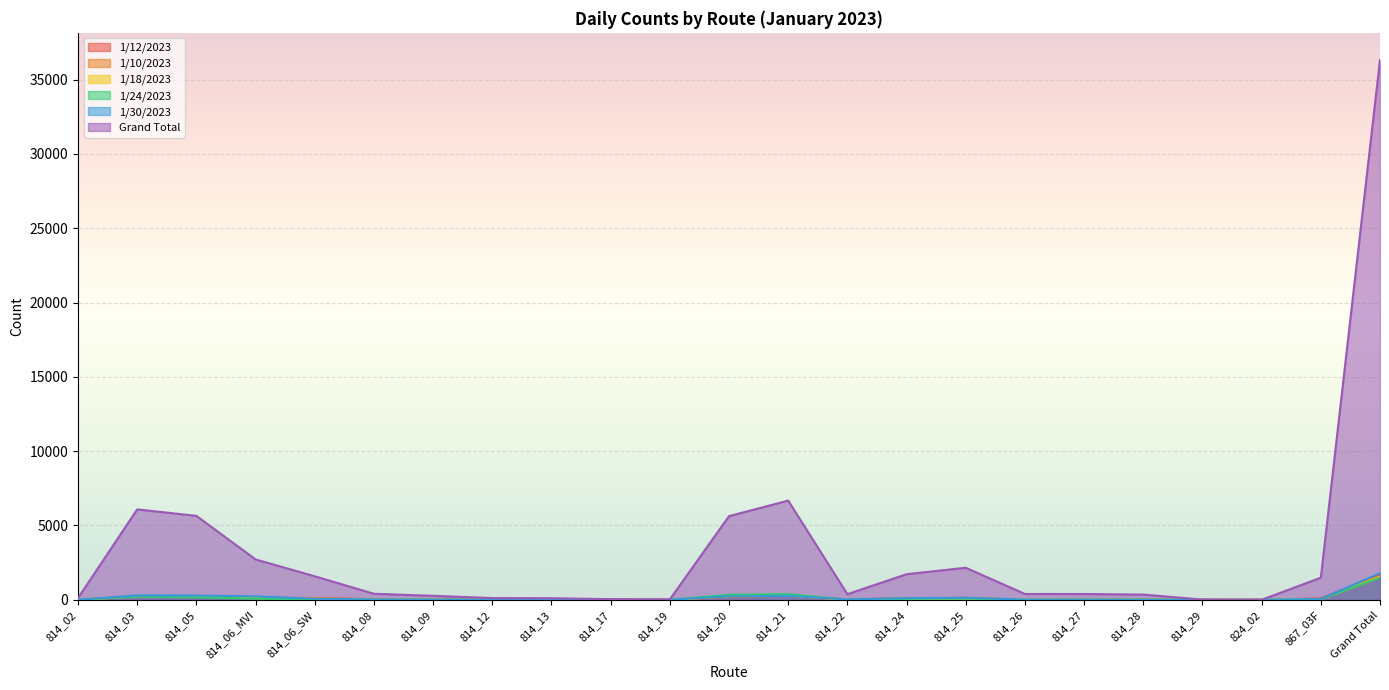

Which series has the largest total across all categories?

Grand Total